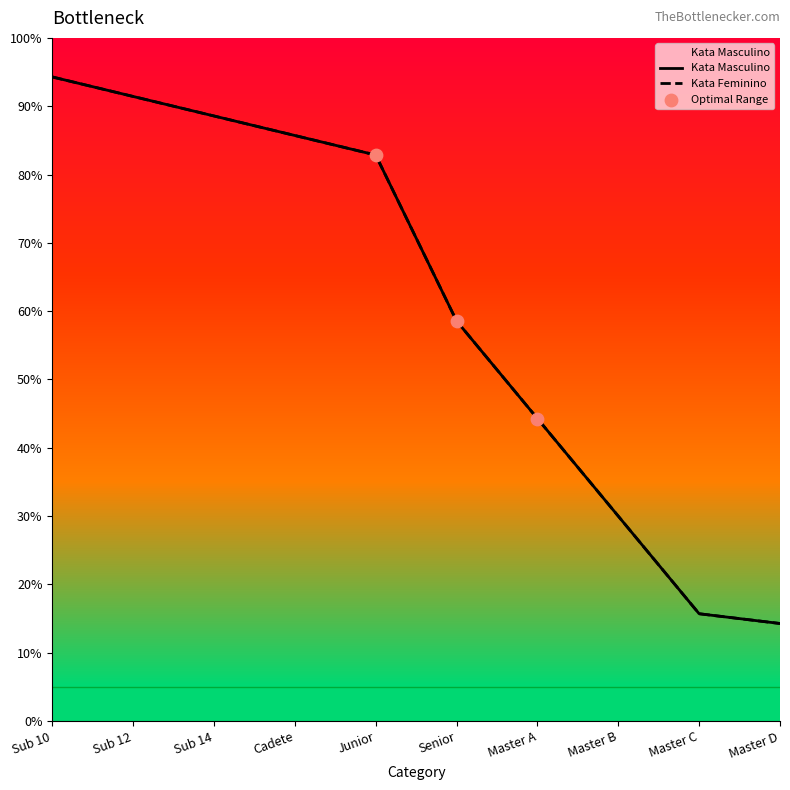

Which series has the largest total across all categories?

Kata Masculino